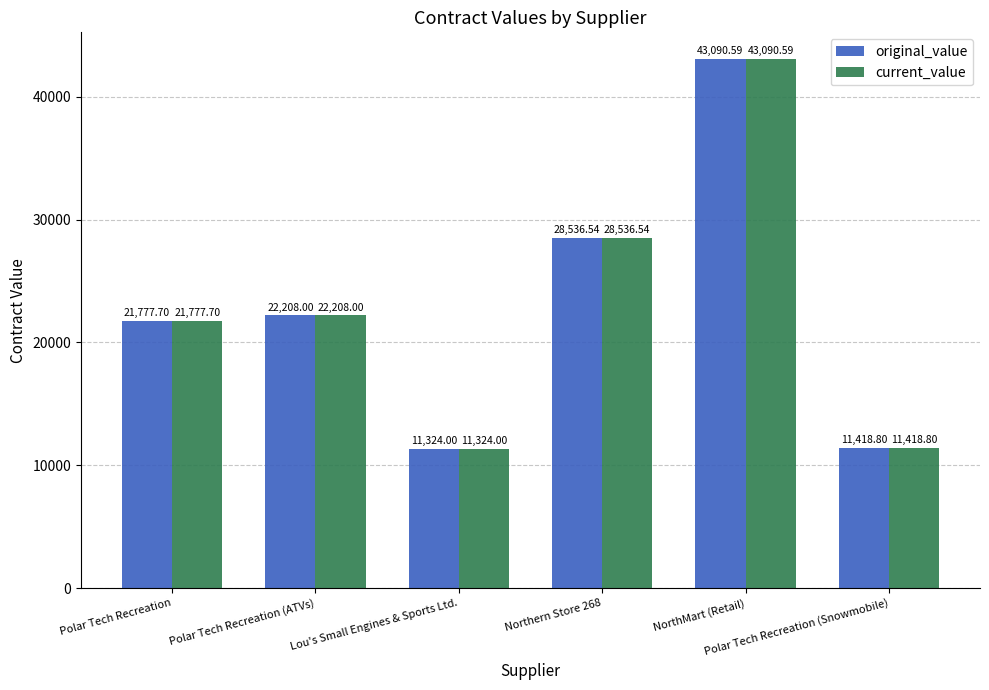

List the labels in order of original_value value, largest first.

NorthMart (Retail), Northern Store 268, Polar Tech Recreation (ATVs), Polar Tech Recreation, Polar Tech Recreation (Snowmobile), Lou's Small Engines & Sports Ltd.